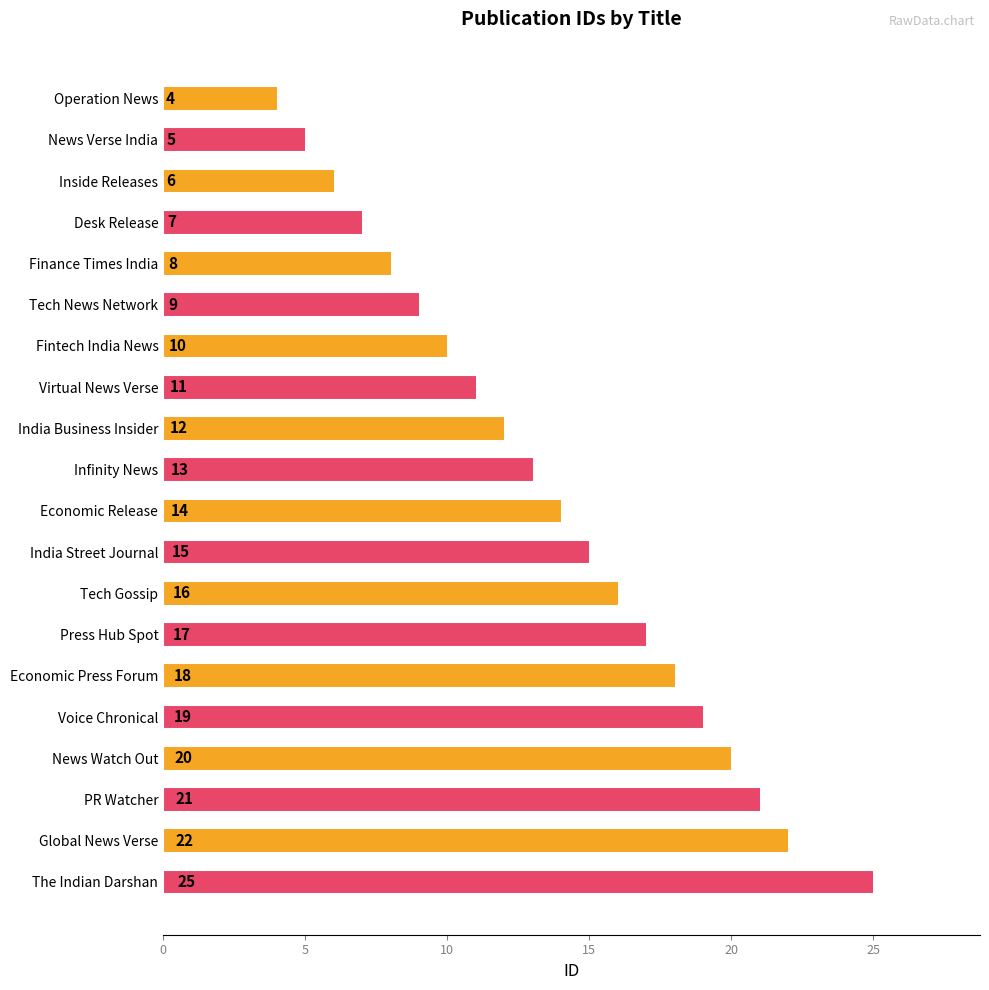

List the labels in order of value, smallest first.

Operation News, News Verse India, Inside Releases, Desk Release, Finance Times India, Tech News Network, Fintech India News, Virtual News Verse, India Business Insider, Infinity News, Economic Release, India Street Journal, Tech Gossip, Press Hub Spot, Economic Press Forum, Voice Chronical, News Watch Out, PR Watcher, Global News Verse, The Indian Darshan